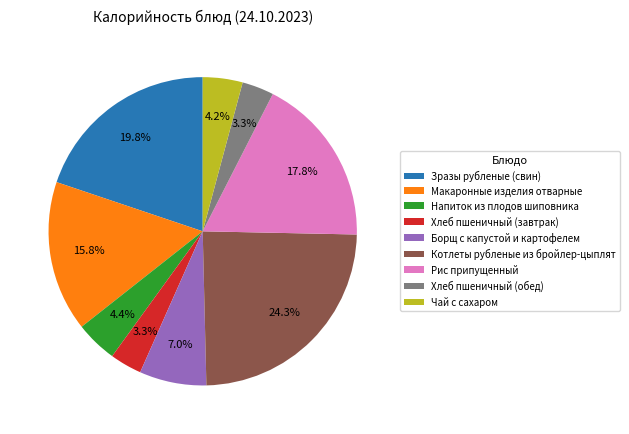

Between Зразы рубленые (свин) and Макаронные изделия отварные, which is larger?

Зразы рубленые (свин)